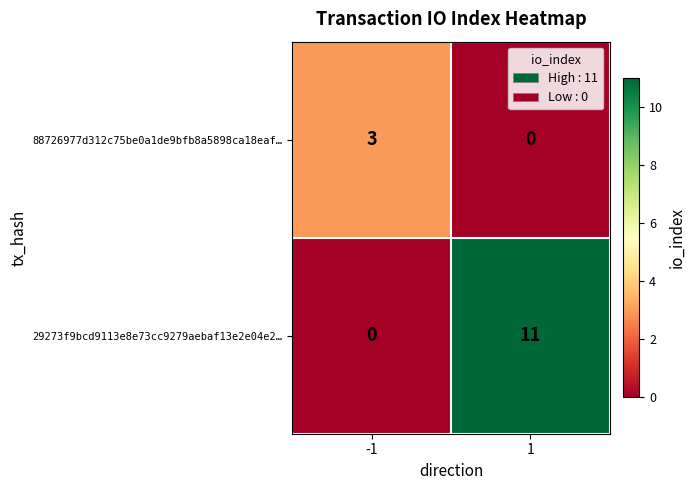

True or false: 29273f9bcd9113e8e73cc9279aebaf13e2e04e2… has a value of 11 at 1.

True